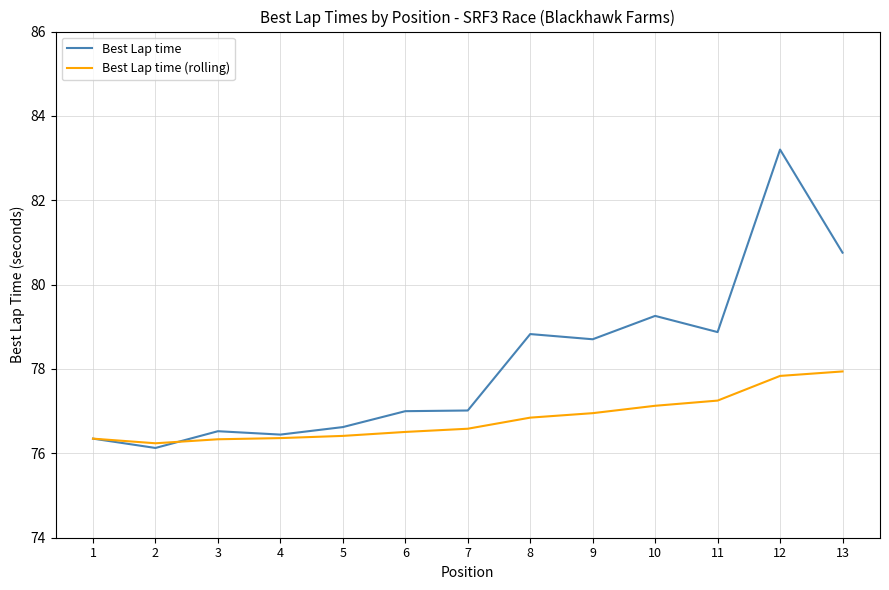

What is the difference between the second highest and second lowest values in the Best Lap time (rolling) series?

1.5